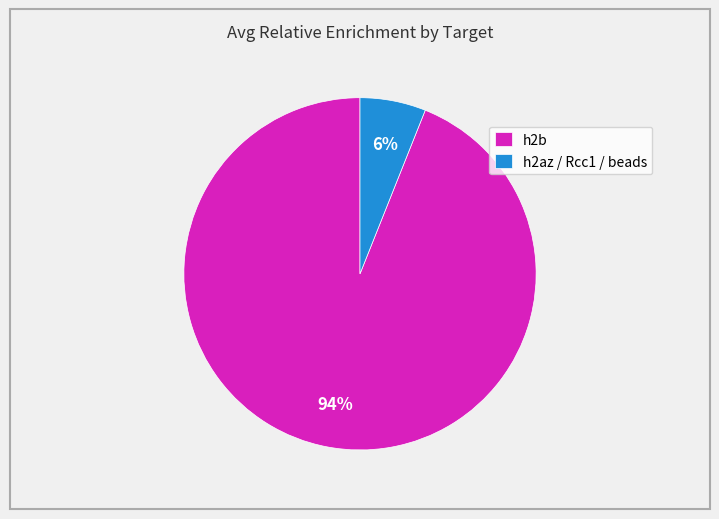

How many slices are in this pie chart?

2